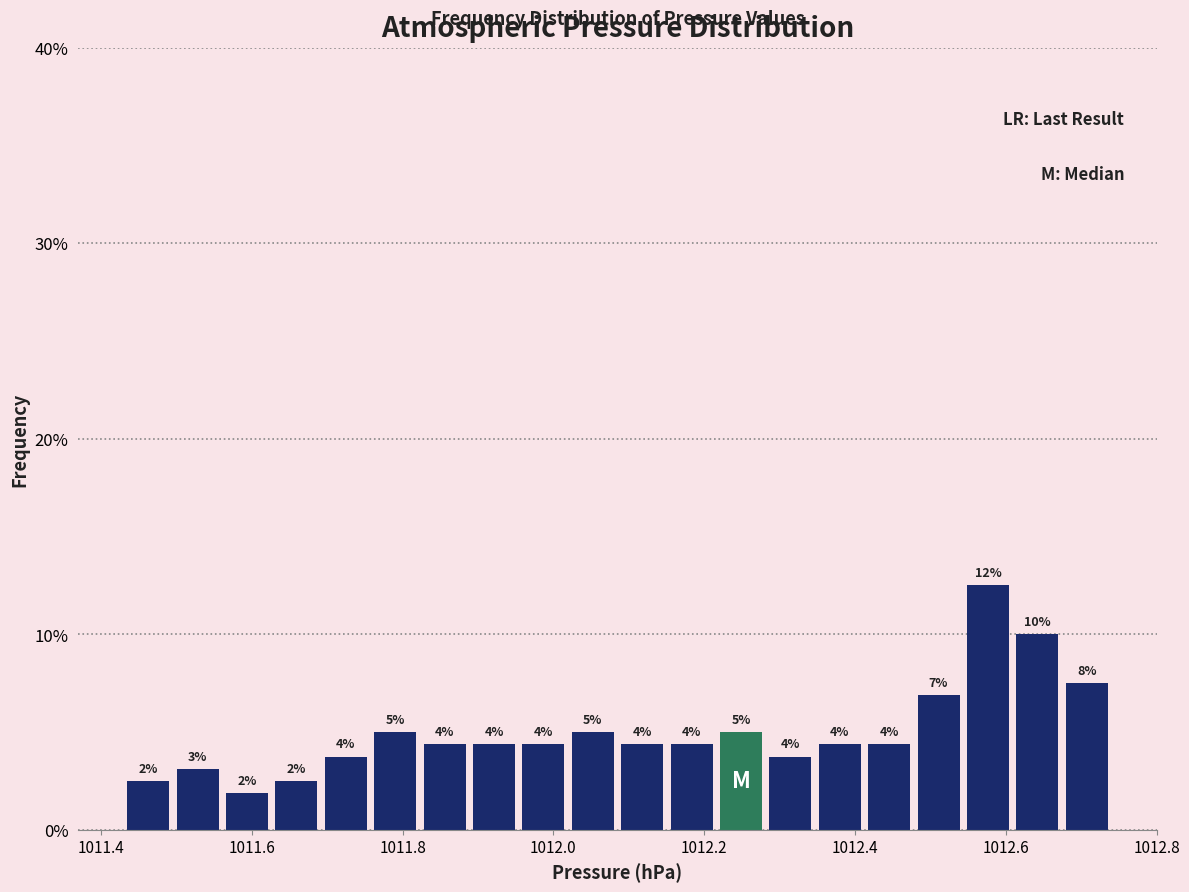

Around what value on the x-axis is the tallest bar? Give the approximate position of its centre, as read against the axis.

1012.58